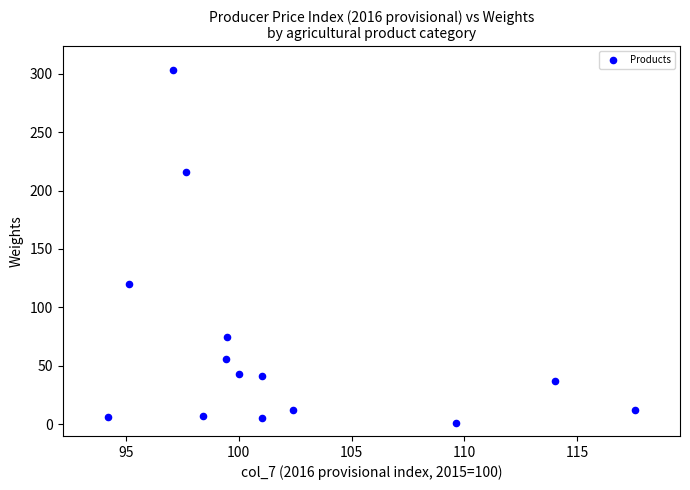

What Y value in the scatter plot is closest to 152?

120.0